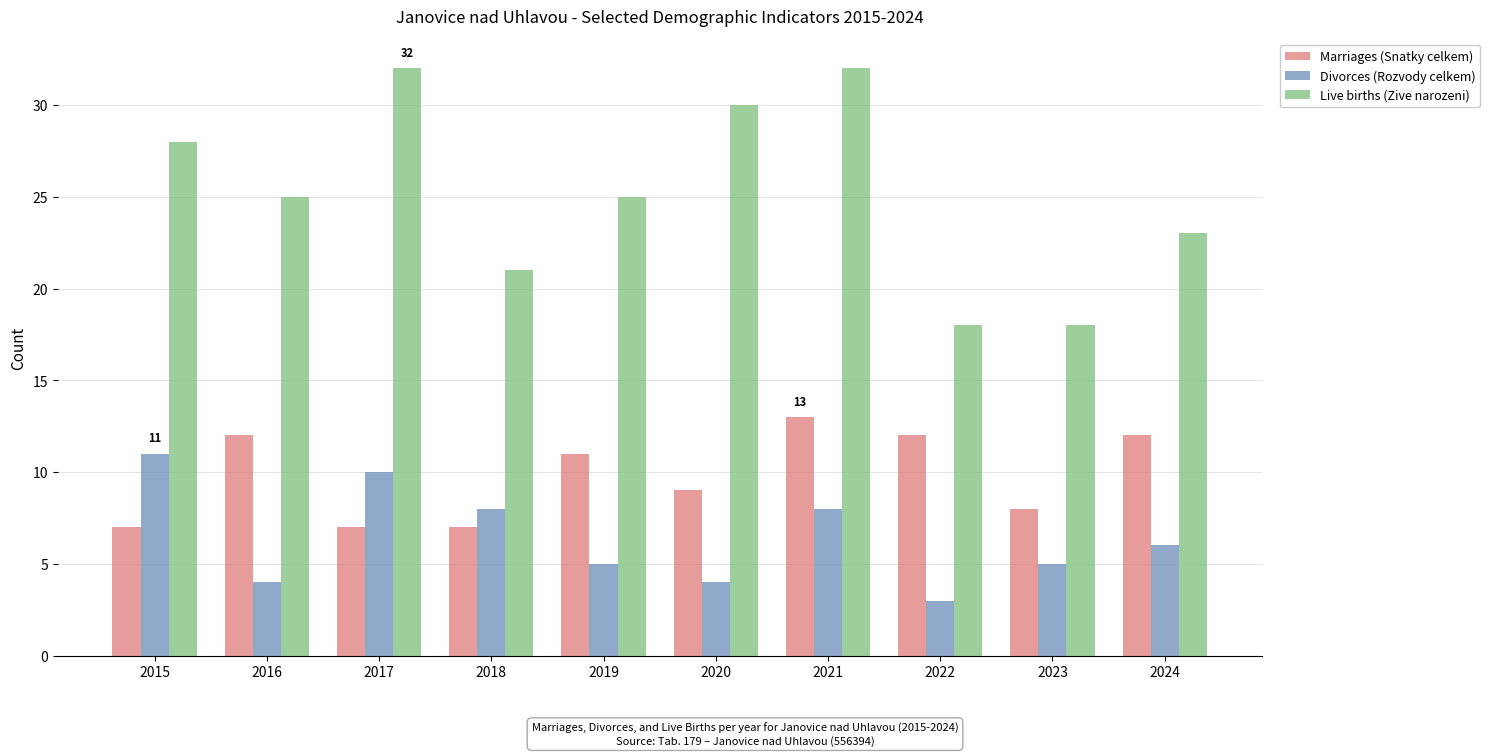

What is the difference between the Divorces (Rozvody celkem) values at 2016 and 2017?

6